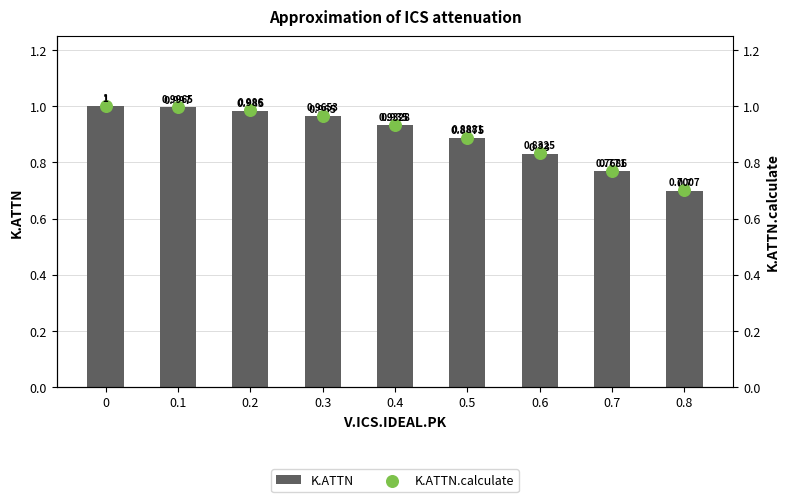

Is the value of K.ATTN.calculate at 0.2 greater than the value of K.ATTN at 0.2?

Yes